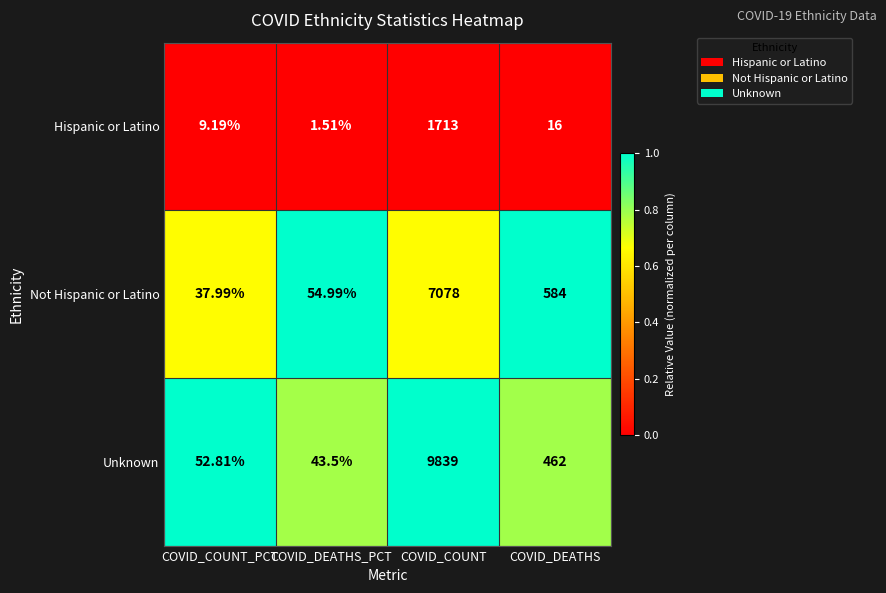

At which label is Hispanic or Latino closest to 857?

COVID_DEATHS